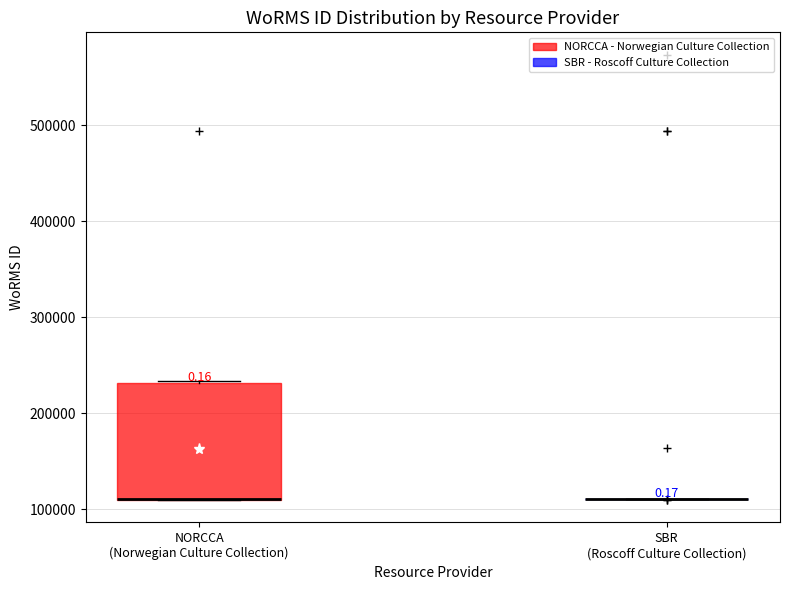

Reading left to right, transcribe this box plot: for each box, give where its median line is, the range the box spans, and where its two whiskers end, as read against the y-axis. The values are not printed on the chart, so give them approximately, as read against the axis.

NORCCA (Norwegian Culture Collection): median 110000 (drawn on the box's lower edge), box 110000 to 230000, whiskers 110000 to 230000
SBR (Roscoff Culture Collection): box collapsed to a line at 110000, whiskers 110000 to 110000